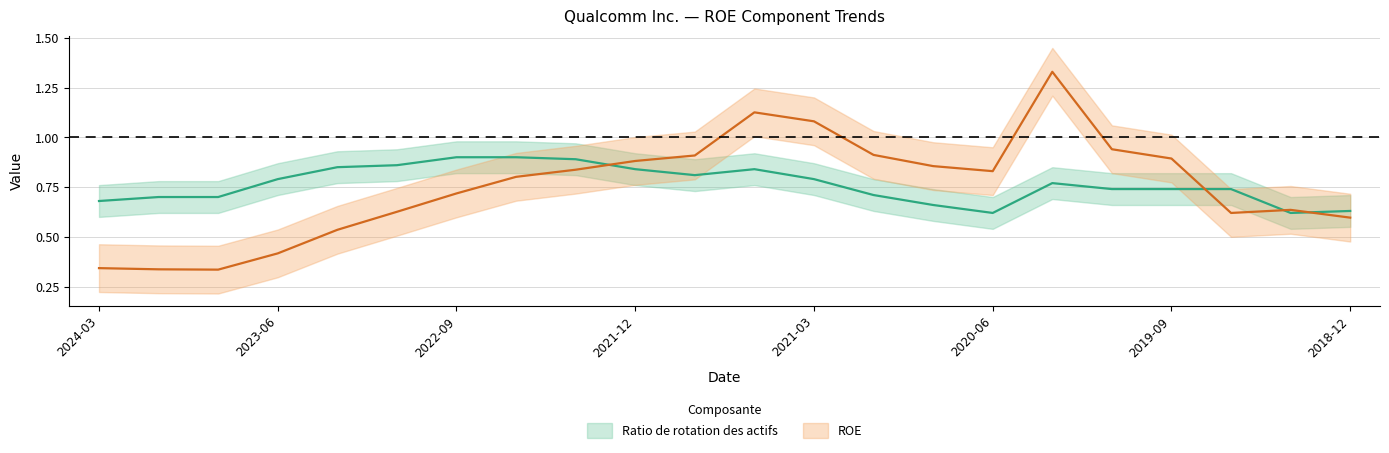

What position from the left is 2021-03?

13